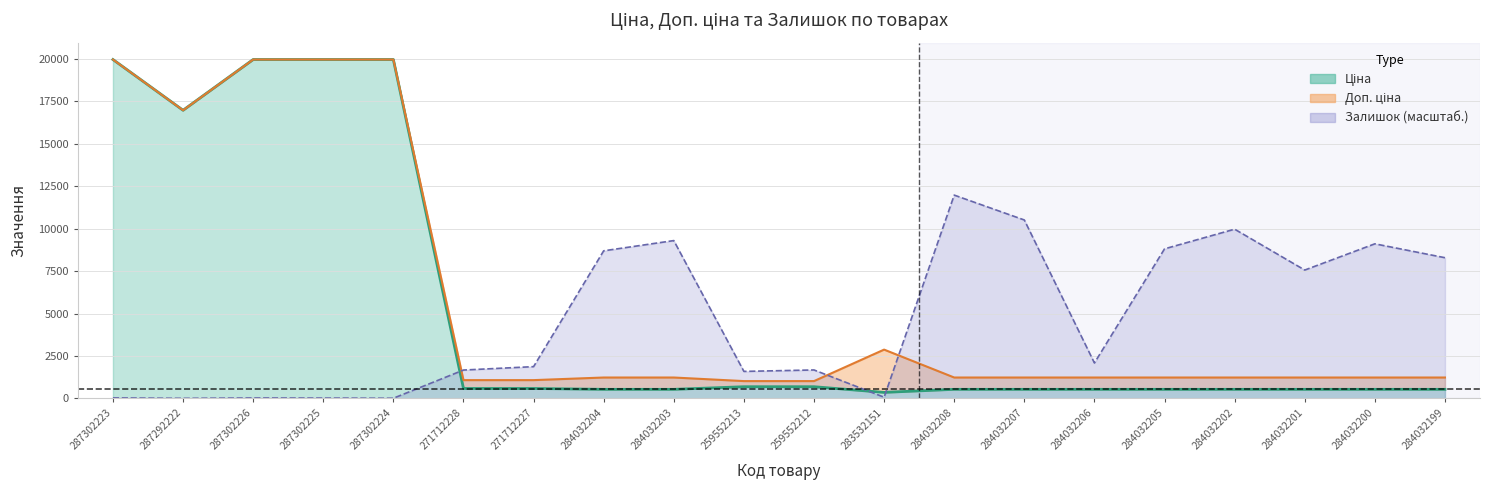

Rank the series by their maximum value, from highest to lowest.

Ціна, Доп. ціна, Залишок